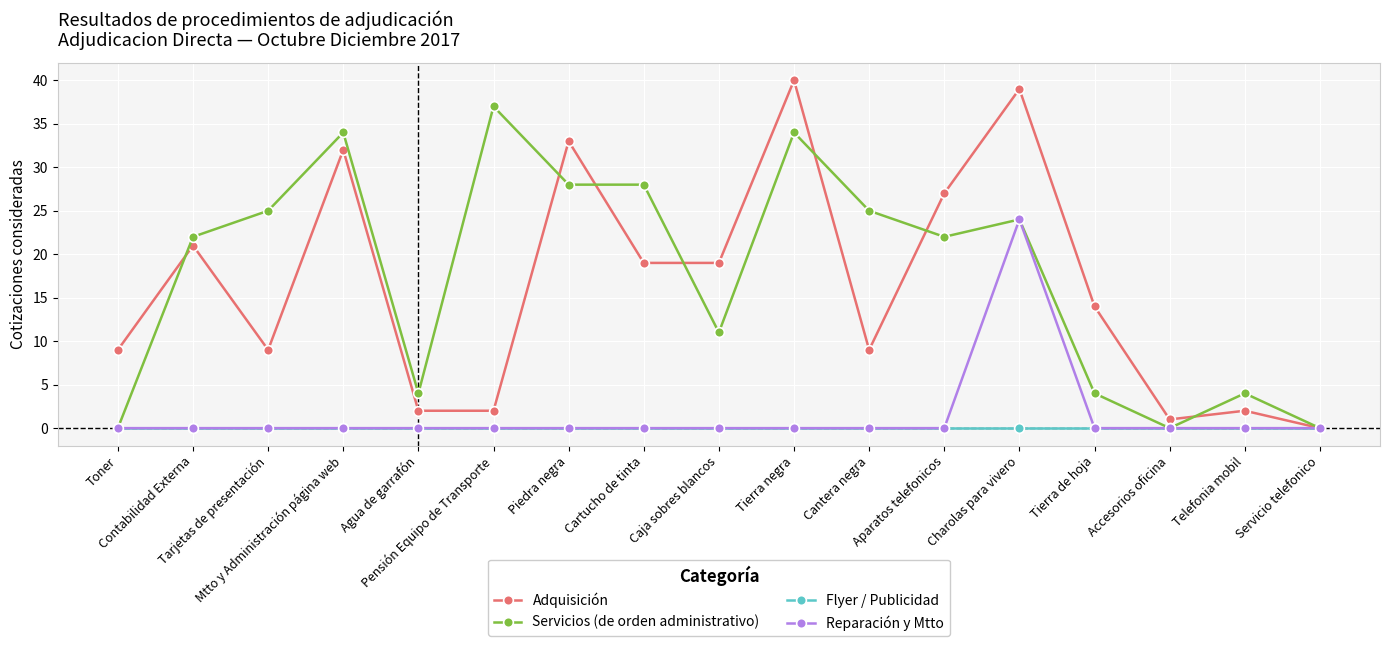

Count the number of categories in the chart.

17